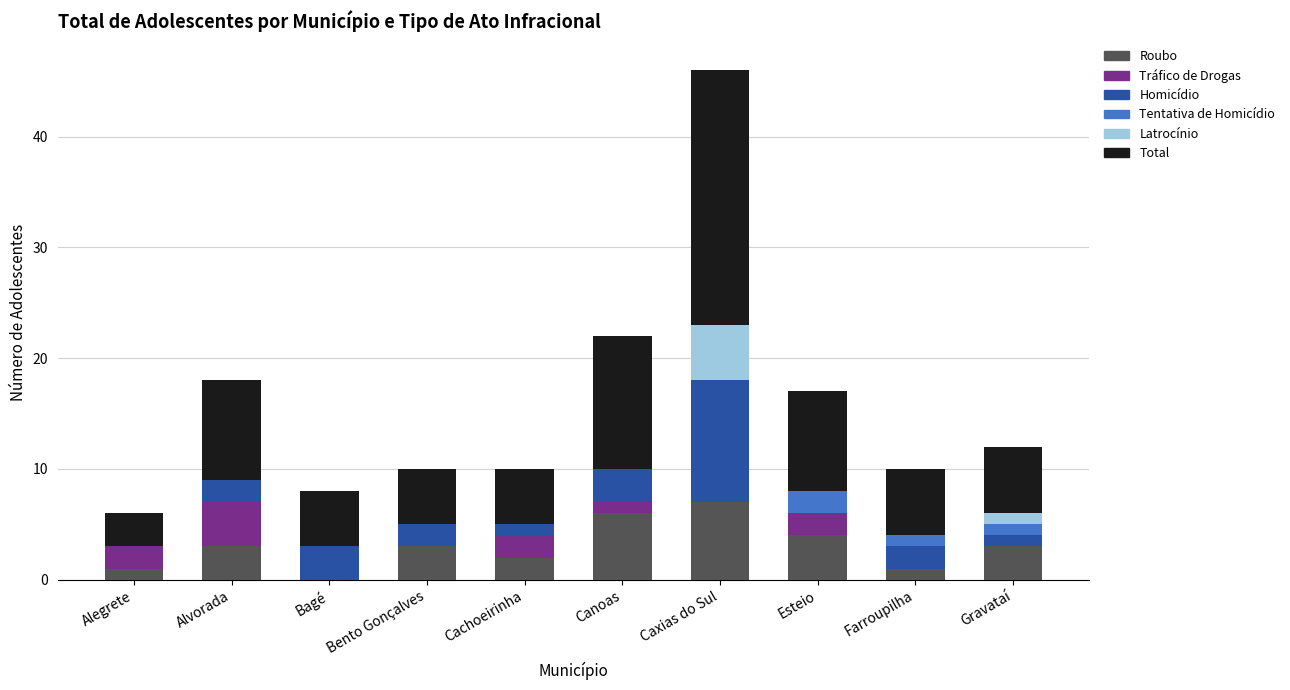

How many series are shown in this chart?

6